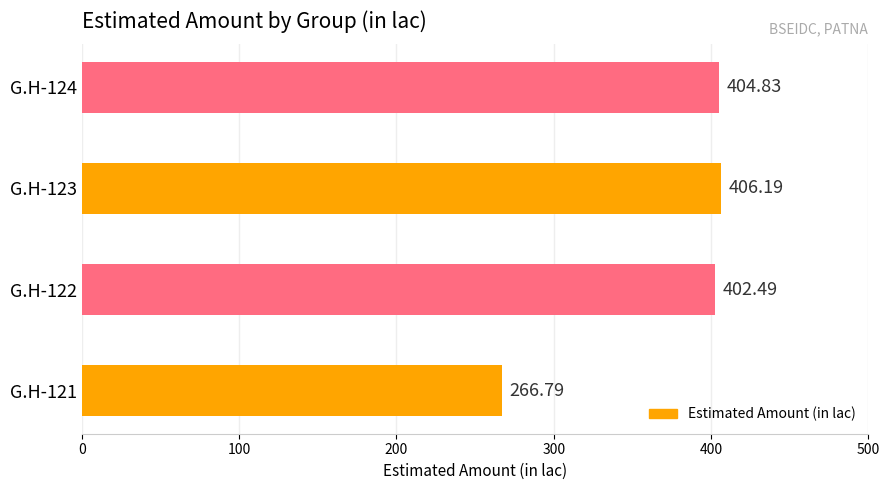

What is the change in value from G.H-121 to G.H-123?

+139.4